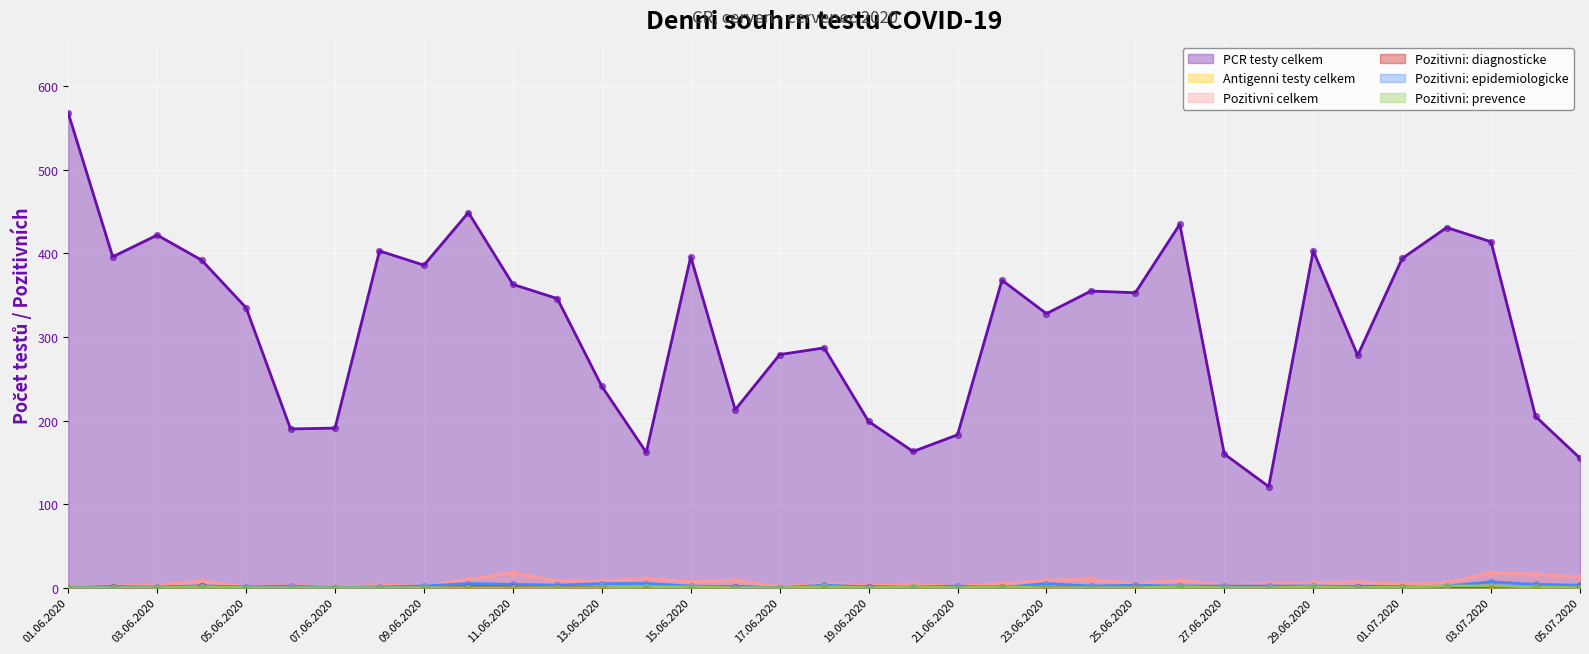

At which category is the sum across all series the highest?

01.06.2020